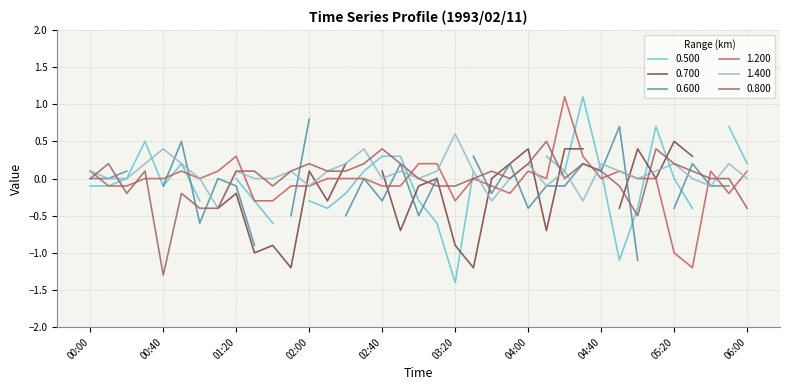

Rank the categories by 1.400 value from highest to lowest.

03:20, 00:40, 02:30, 00:30, 00:50, 02:20, 04:00, 04:40, 05:20, 05:50, 00:00, 01:20, 01:50, 02:10, 02:50, 03:10, 03:30, 04:20, 04:50, 05:10, 00:10, 00:20, 01:00, 01:30, 01:40, 02:40, 03:00, 03:50, 05:00, 05:30, 06:00, 02:00, 04:10, 05:40, 03:40, 04:30, 01:10